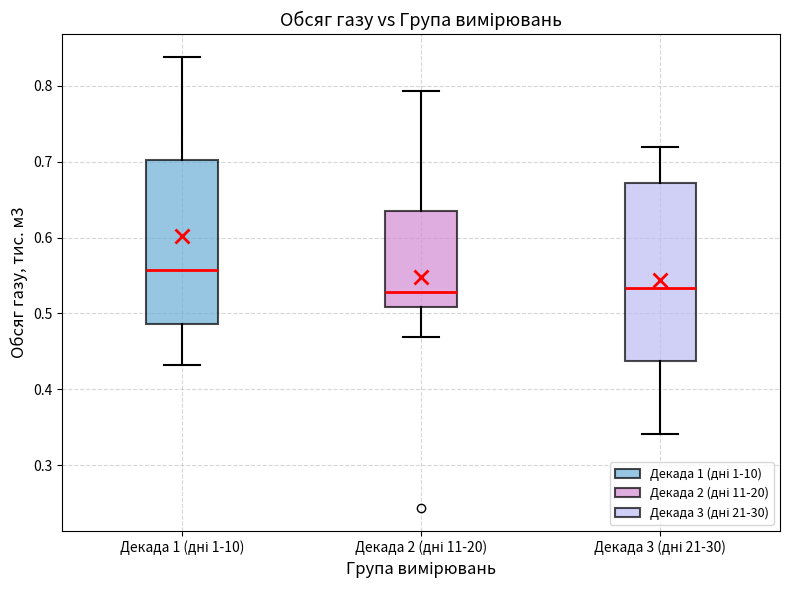

Reading left to right, transcribe this box plot: for each box, give where its median line is, the range the box spans, and where its two whiskers end, as read against the y-axis. The values are not printed on the chart, so give them approximately, as read against the axis.

Декада 1 (дні 1-10): median 0.56, box 0.49 to 0.70, whiskers 0.43 to 0.84
Декада 2 (дні 11-20): median 0.53, box 0.51 to 0.64, whiskers 0.47 to 0.79
Декада 3 (дні 21-30): median 0.53, box 0.44 to 0.67, whiskers 0.34 to 0.72